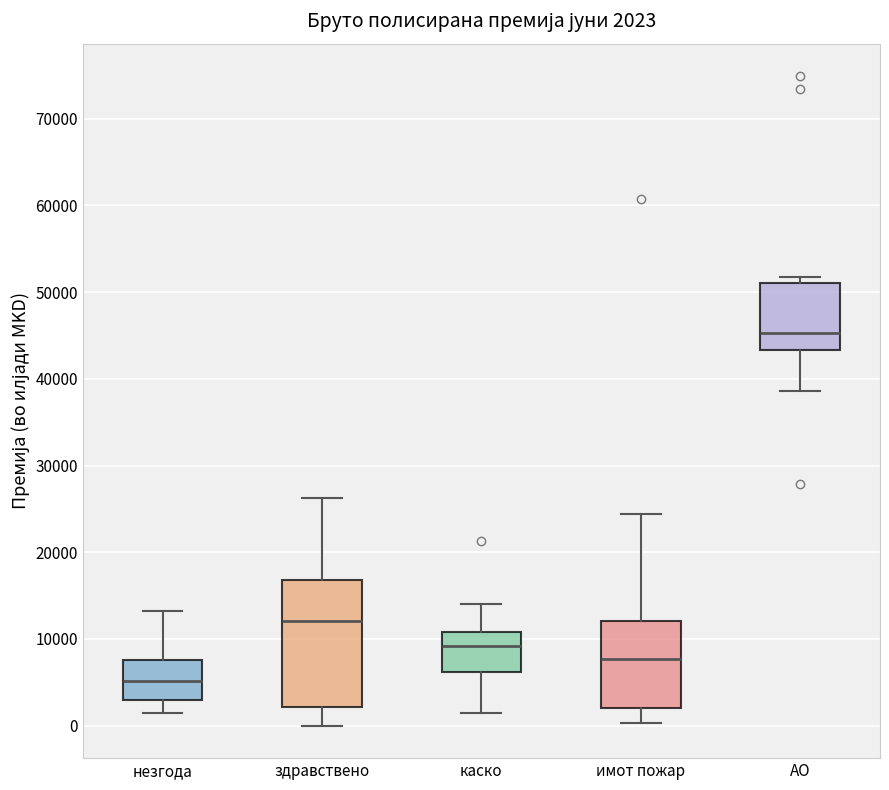

Which box has the highest median line?

АО